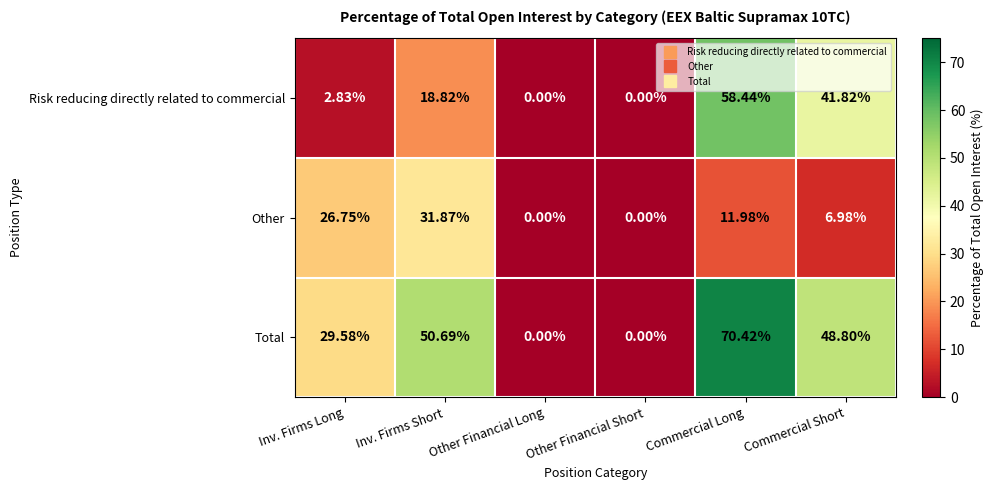

Which series has the largest range (max minus min)?

Total